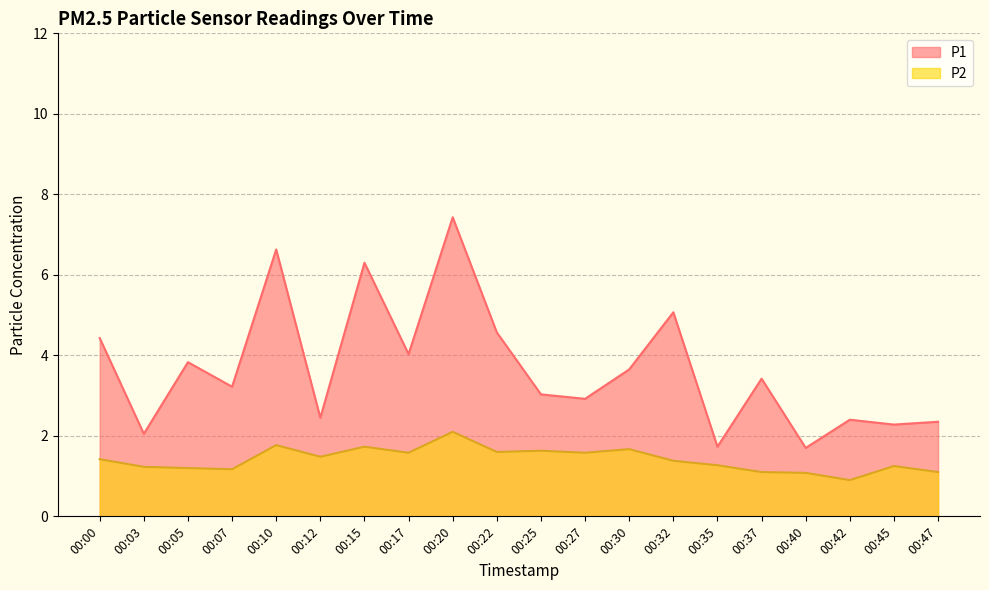

At which category does P1 reach its first local valley?

00:03